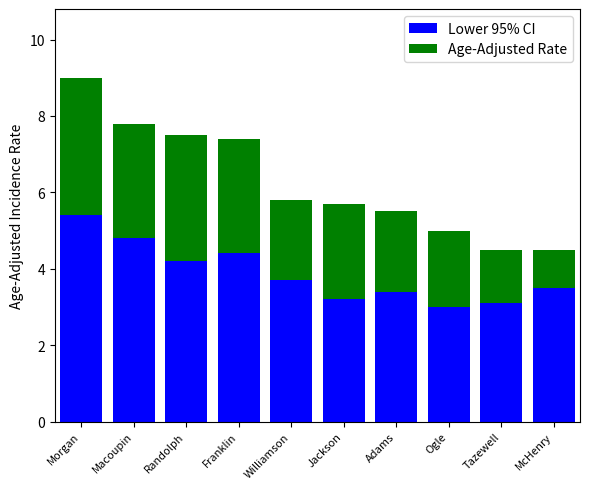

Read the Lower 95% CI value at Tazewell.

3.1